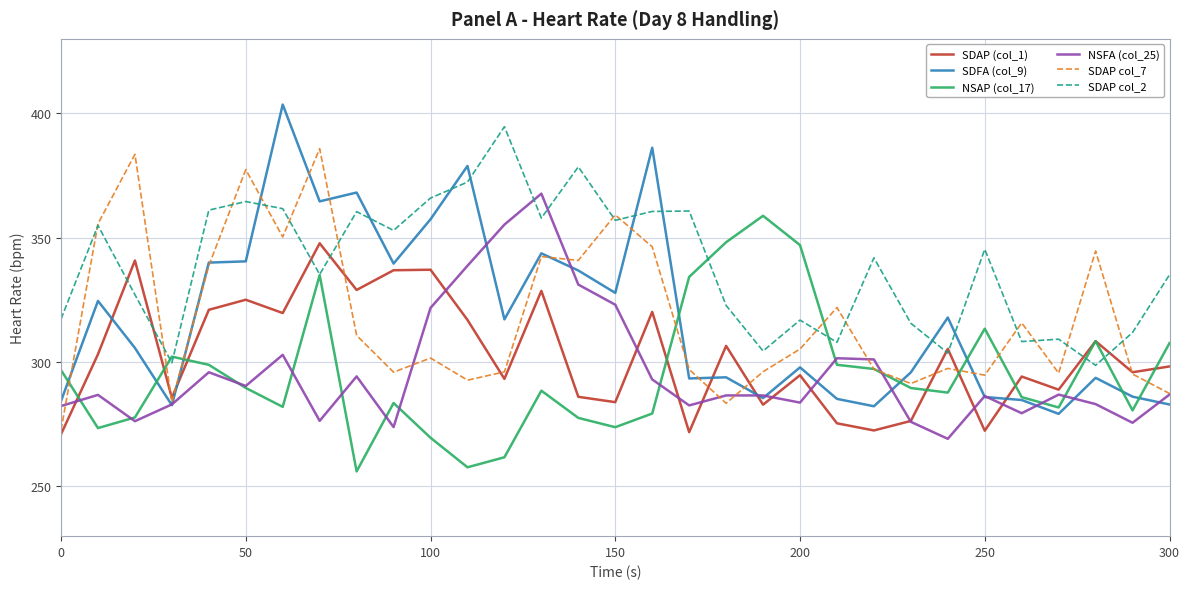

How many times do SDAP col_2 and NSFA (col_25) cross each other?

2